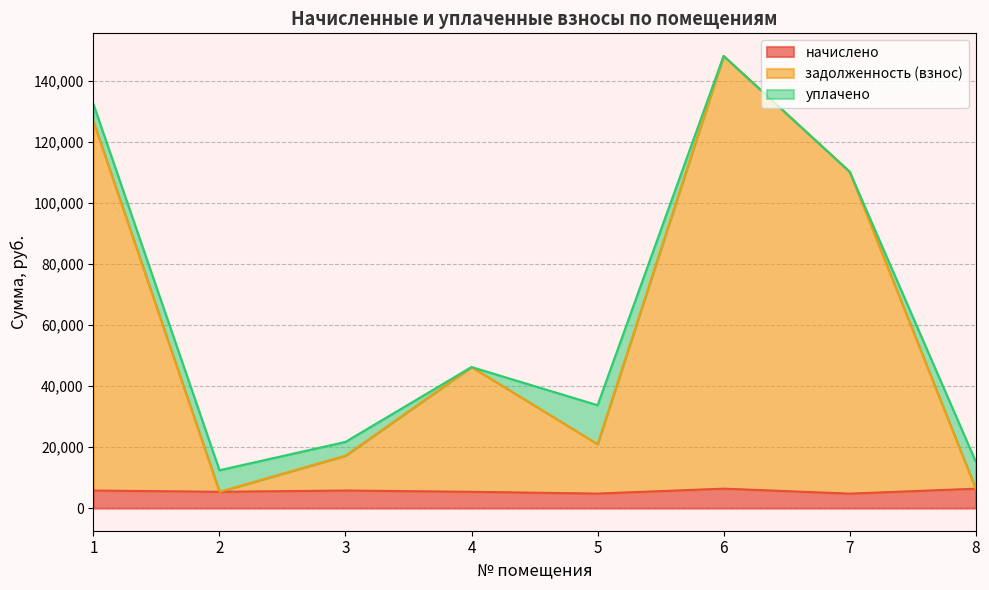

How many interior local valleys does the начислено series have?

3